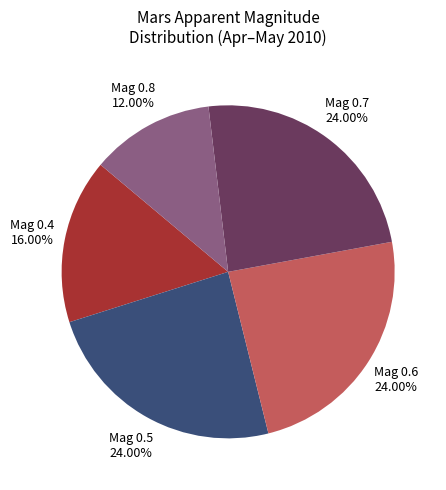

How many slices are in this pie chart?

5